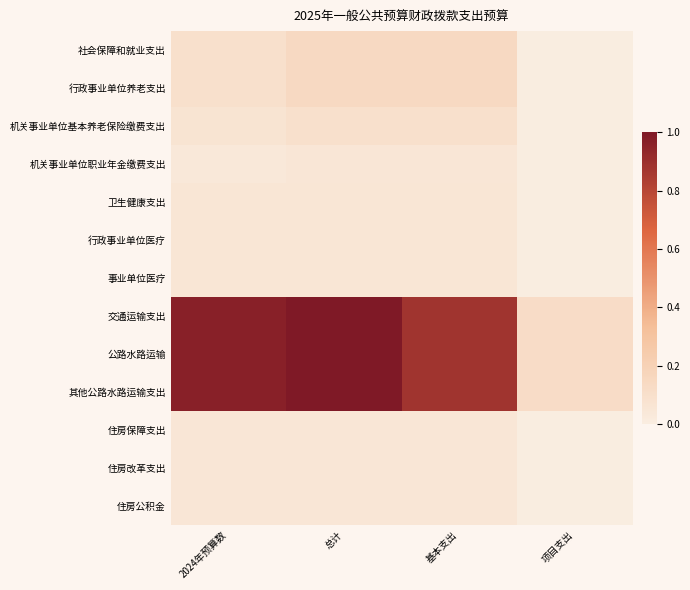

Reading right to left, list all the values displayed in this chart.

社会保障和就业支出: 项目支出=0.0	基本支出=0.1	总计=0.1	2024年预算数=0.1
行政事业单位养老支出: 项目支出=0.0	基本支出=0.1	总计=0.1	2024年预算数=0.1
机关事业单位基本养老保险缴费支出: 项目支出=0.0	基本支出=0.1	总计=0.1	2024年预算数=0.1
机关事业单位职业年金缴费支出: 项目支出=0.0	基本支出=0.0	总计=0.0	2024年预算数=0.0
卫生健康支出: 项目支出=0.0	基本支出=0.1	总计=0.1	2024年预算数=0.1
行政事业单位医疗: 项目支出=0.0	基本支出=0.1	总计=0.1	2024年预算数=0.1
事业单位医疗: 项目支出=0.0	基本支出=0.1	总计=0.1	2024年预算数=0.1
交通运输支出: 项目支出=0.1	基本支出=0.9	总计=1.0	2024年预算数=1.0
公路水路运输: 项目支出=0.1	基本支出=0.9	总计=1.0	2024年预算数=1.0
其他公路水路运输支出: 项目支出=0.1	基本支出=0.9	总计=1.0	2024年预算数=1.0
住房保障支出: 项目支出=0.0	基本支出=0.0	总计=0.0	2024年预算数=0.0
住房改革支出: 项目支出=0.0	基本支出=0.0	总计=0.0	2024年预算数=0.0
住房公积金: 项目支出=0.0	基本支出=0.0	总计=0.0	2024年预算数=0.0